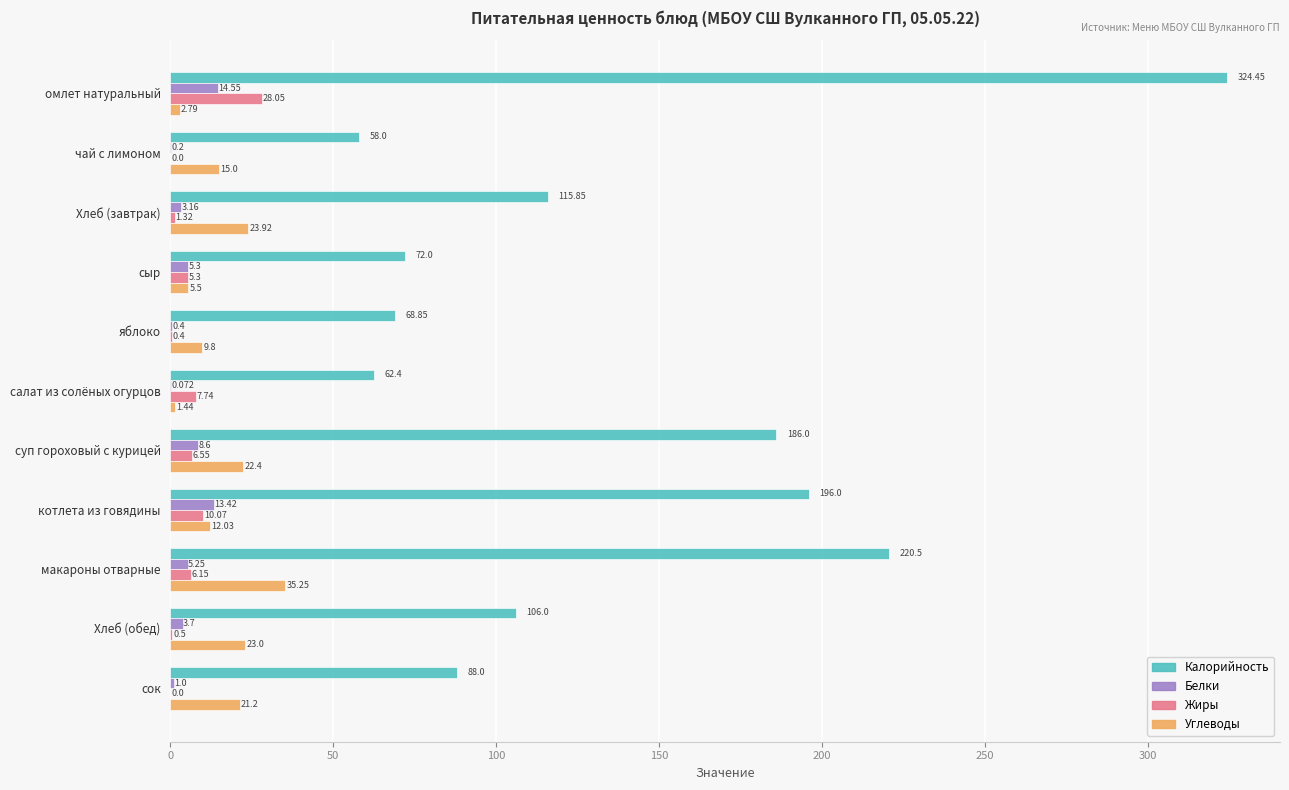

Is the value of Углеводы at суп гороховый с курицей greater than the value of Калорийность at котлета из говядины?

No